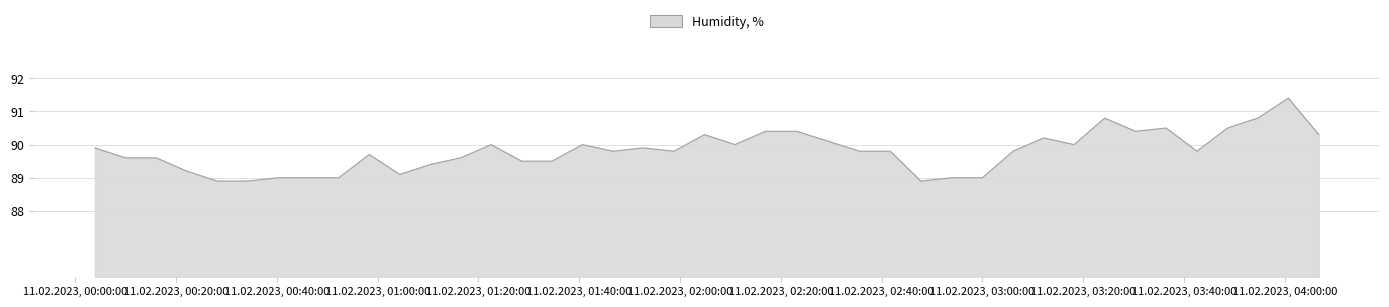

What is the greatest value displayed?

91.4